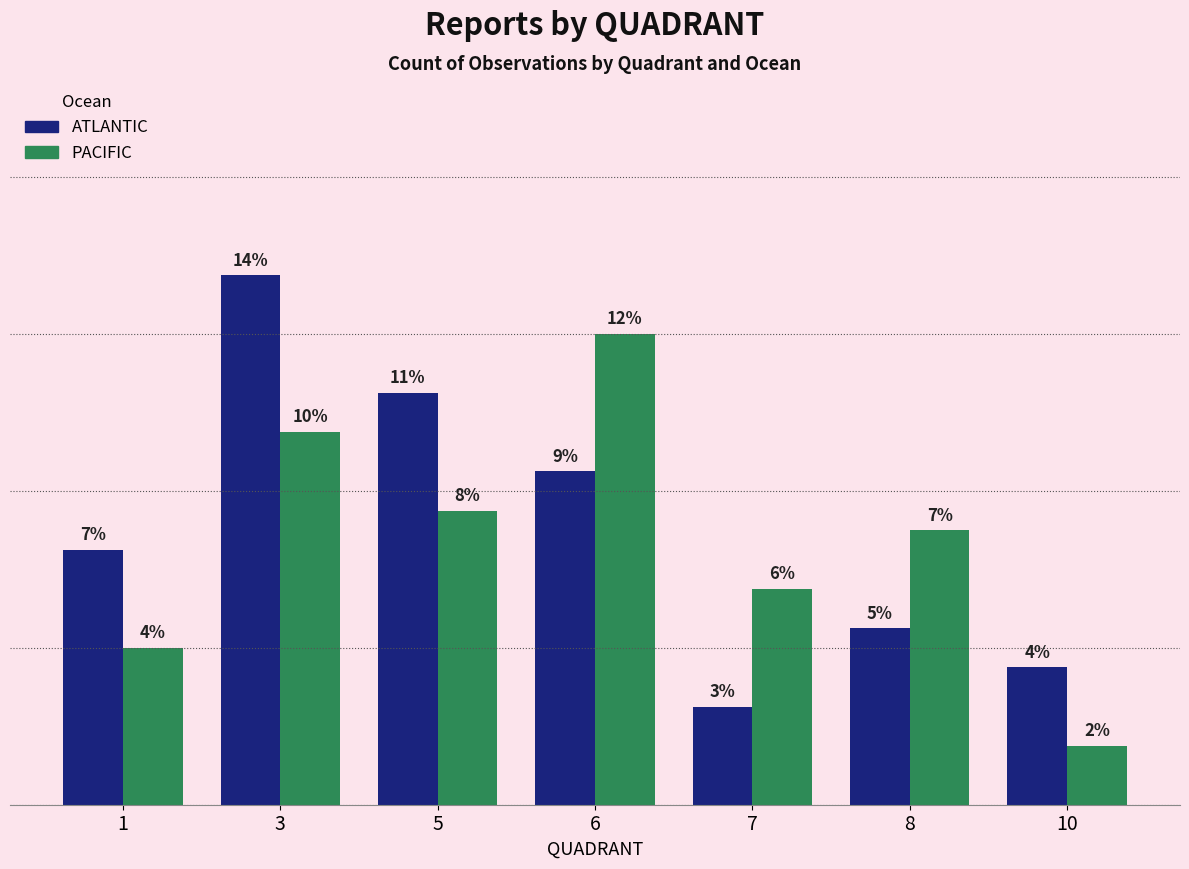

List the series in order of their peak value, lowest first.

PACIFIC, ATLANTIC